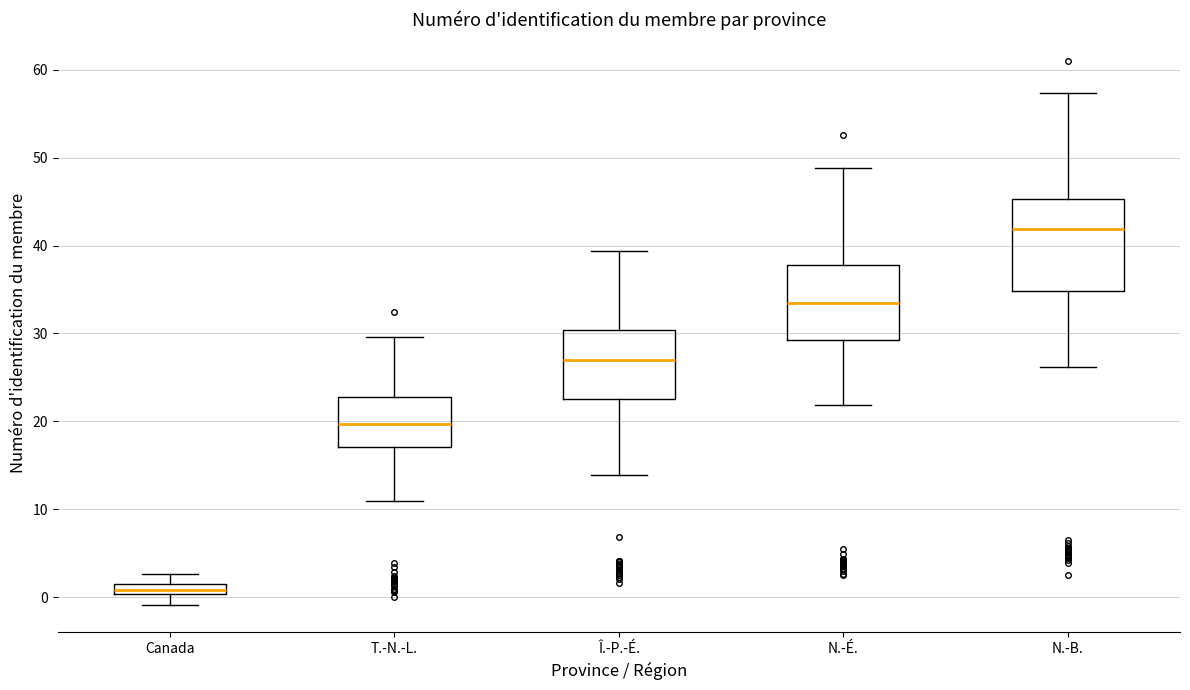

Which box has the highest median line?

N.-B.